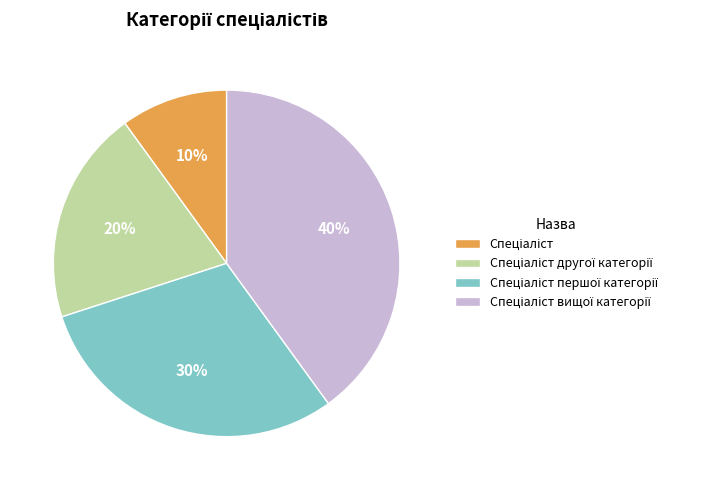

To the nearest percent, what is the average slice percentage?

25%